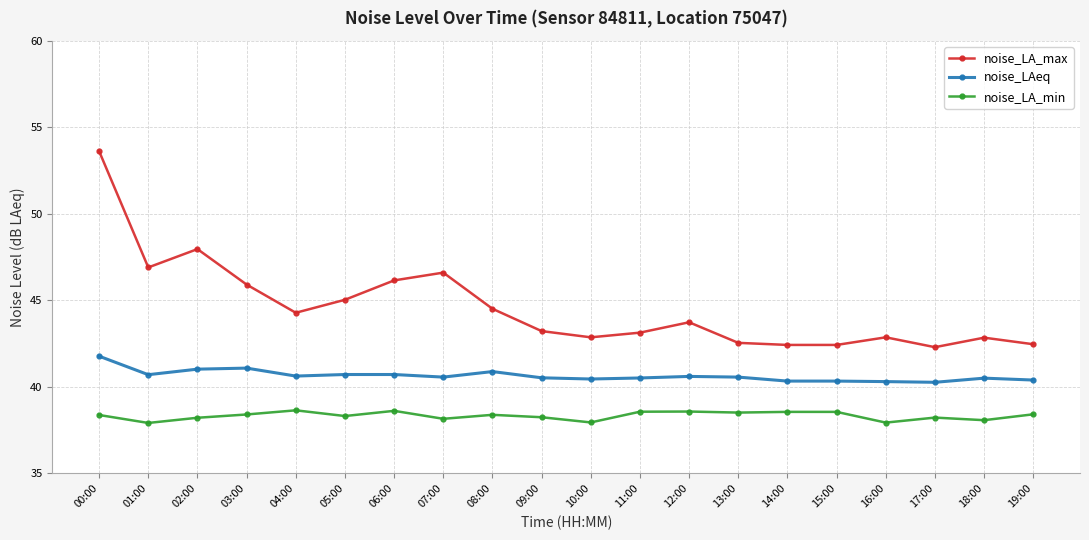

At how many categories does at least one series exceed 40?

20